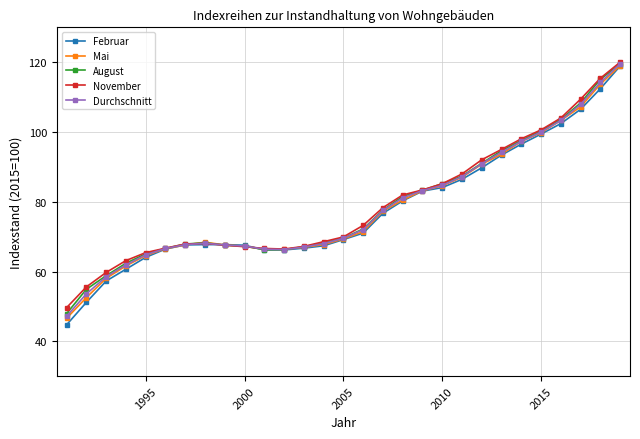

What is the value of the Durchschnitt point at the 4th from the left?

61.9